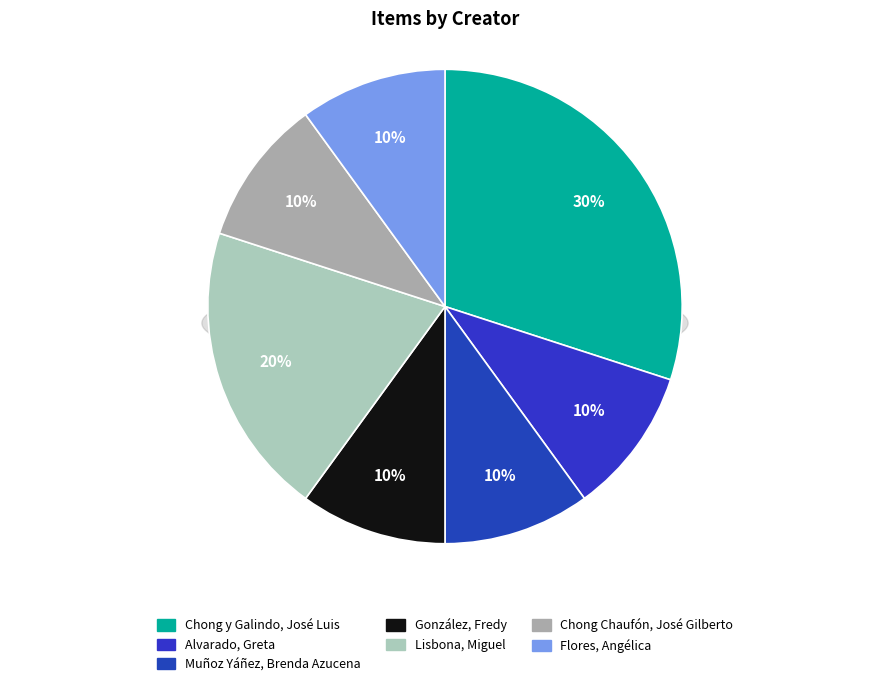

To the nearest percent, what is the combined percentage of González, Fredy and Lisbona, Miguel?

30%